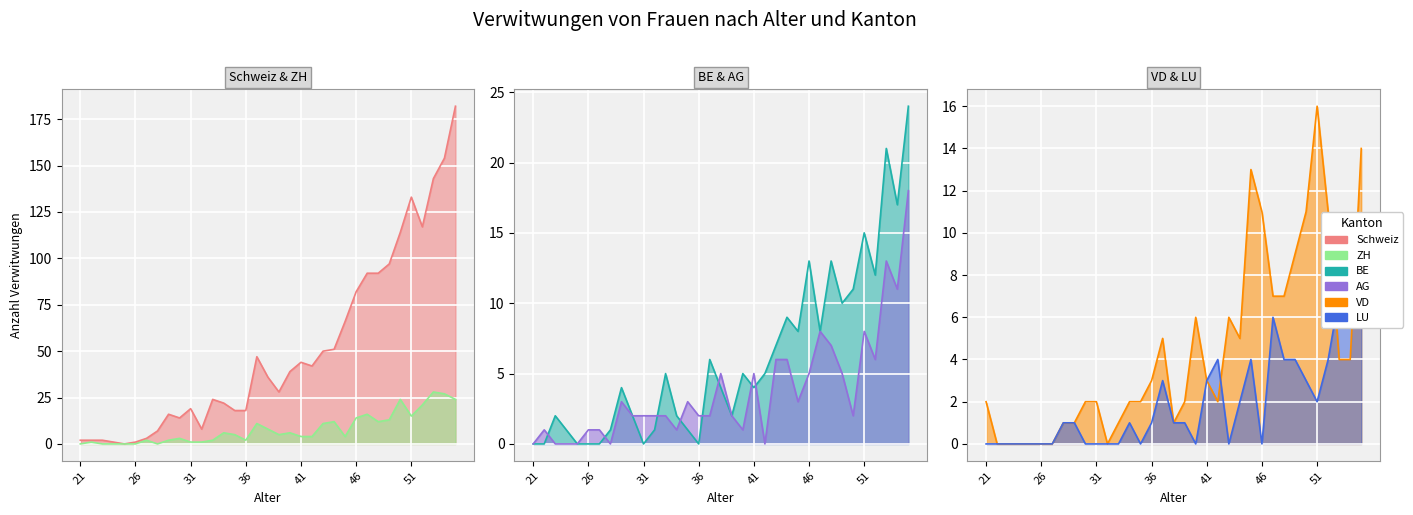

True or false: ZH_line and BE_line cross at least once.

True